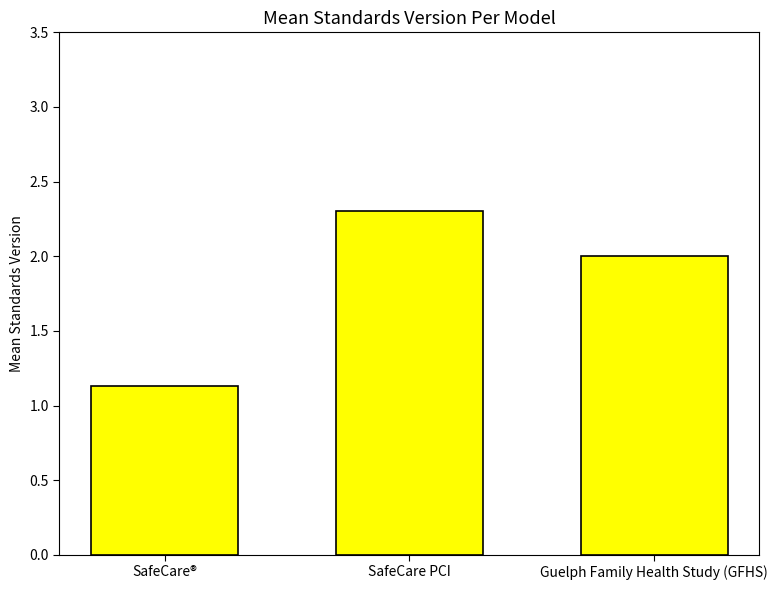

Reading left to right, what are all the values shown in this chart?

SafeCare®=1.1	SafeCare PCI=2.3	Guelph Family Health Study (GFHS)=2.0